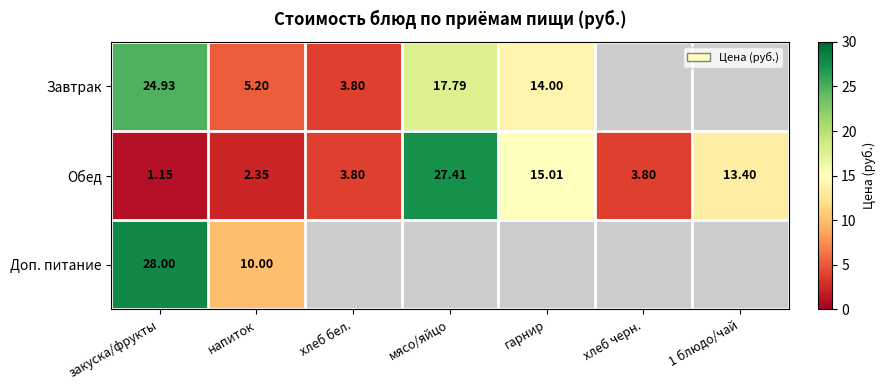

What is the average value of the Обед series?

9.6